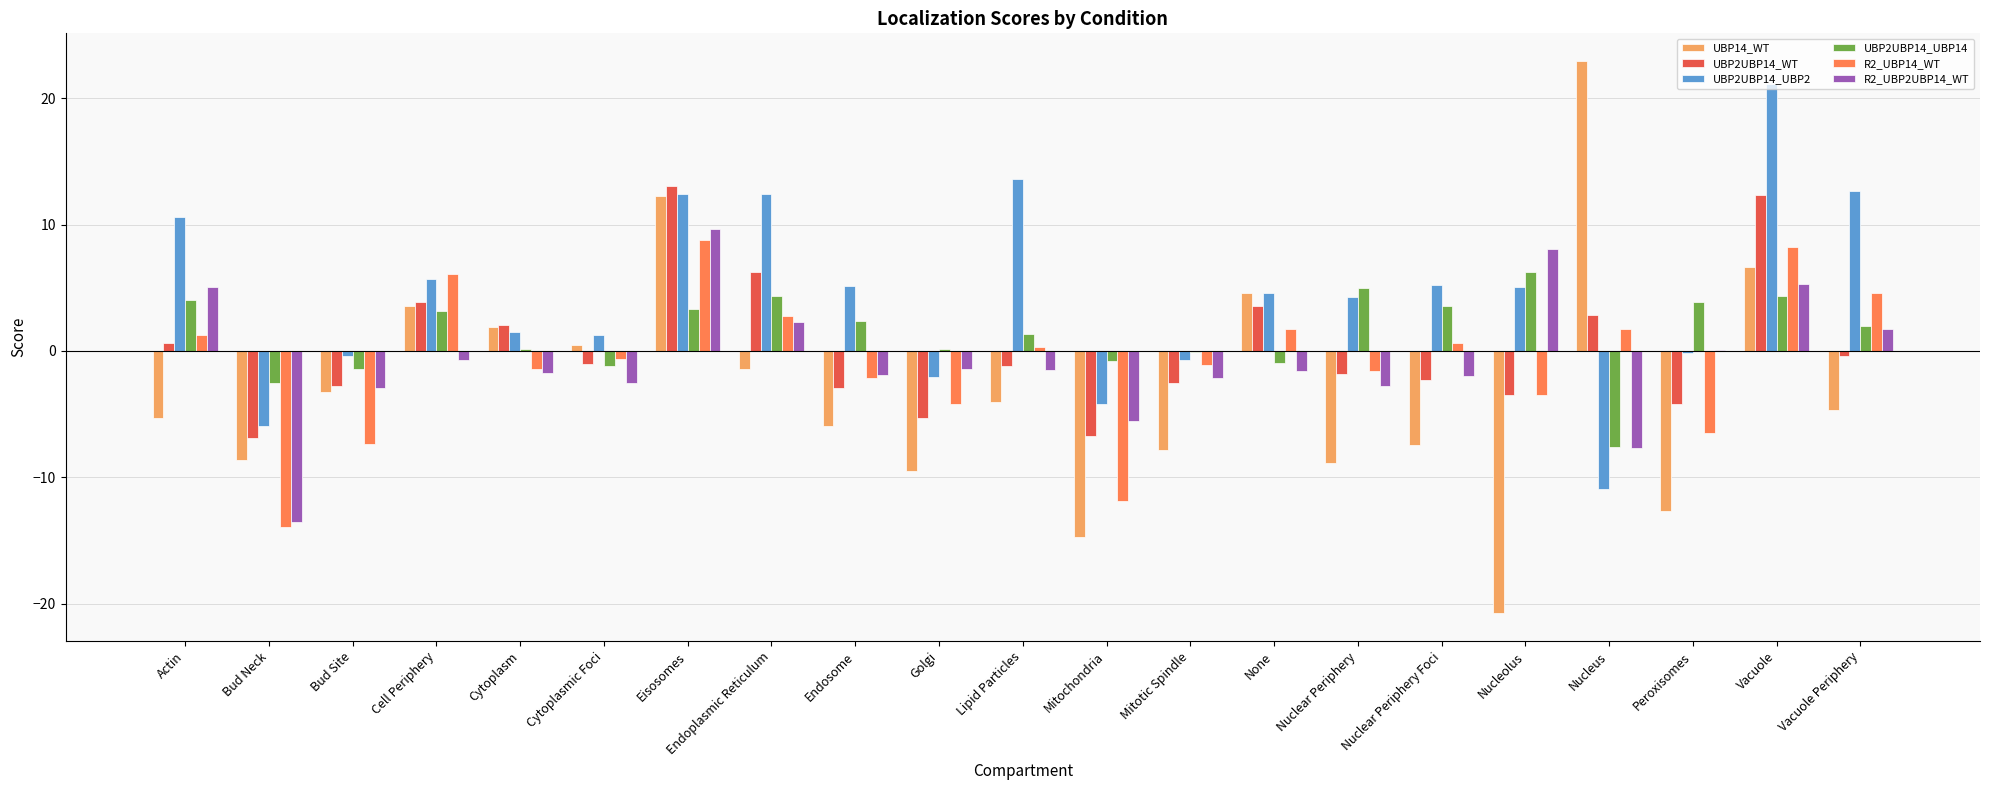

What is the spread (max minus min) of values at Bud Site?

7.0